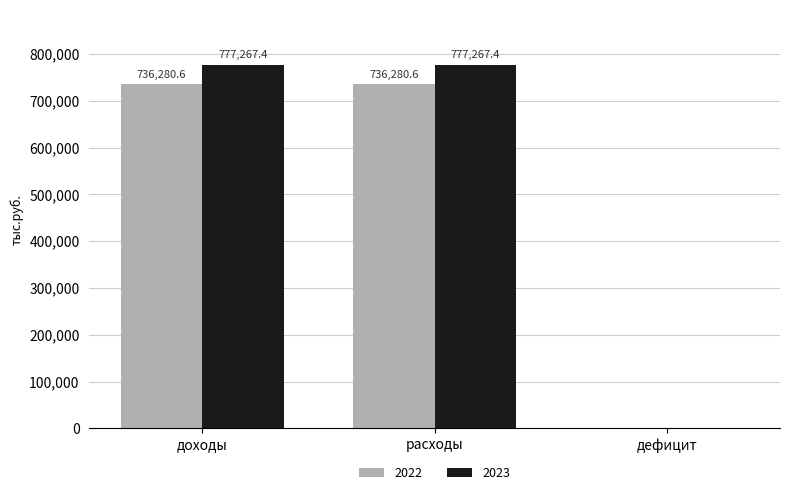

How many values in 2023 are above zero?

2